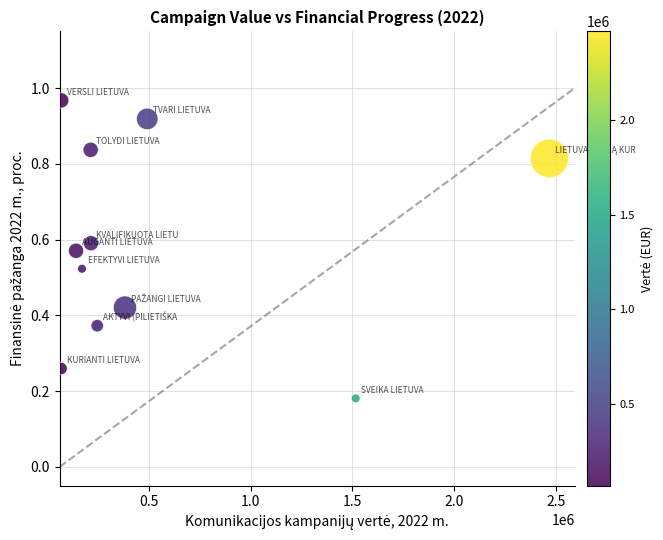

What is the average X value?

543429.6